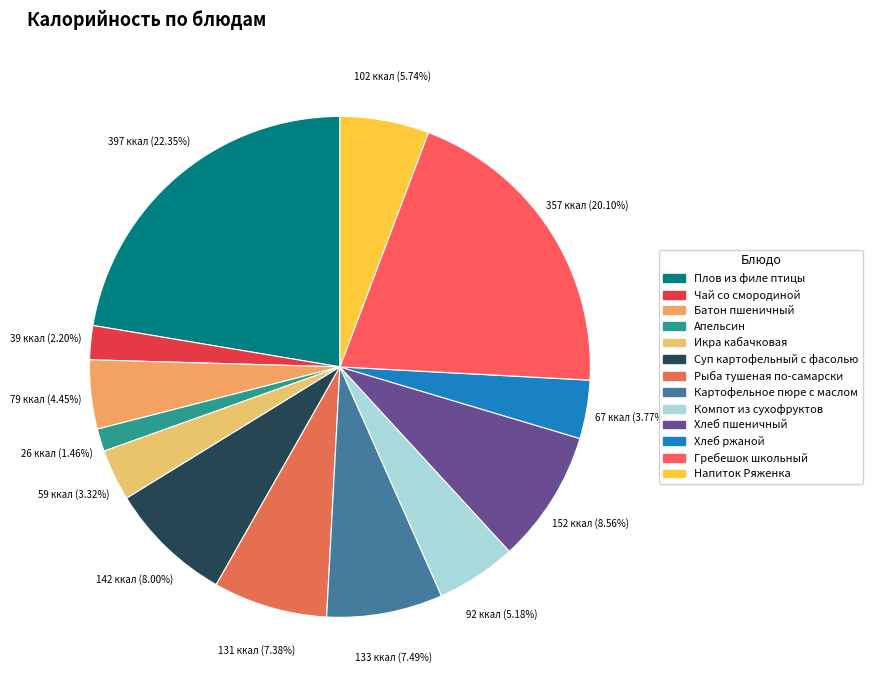

To the nearest percent, what is the average slice percentage?

8%